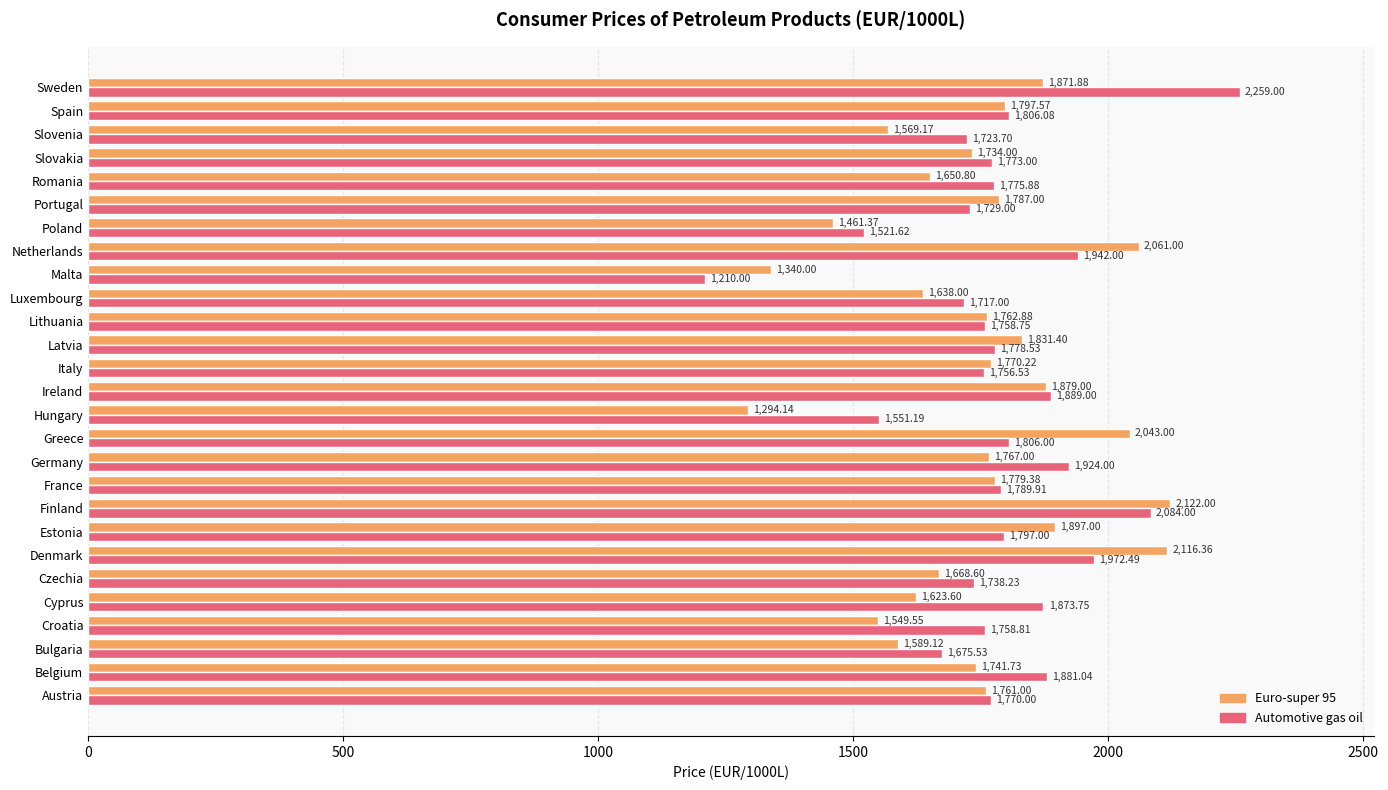

At which category is the sum across all series the highest?

Finland